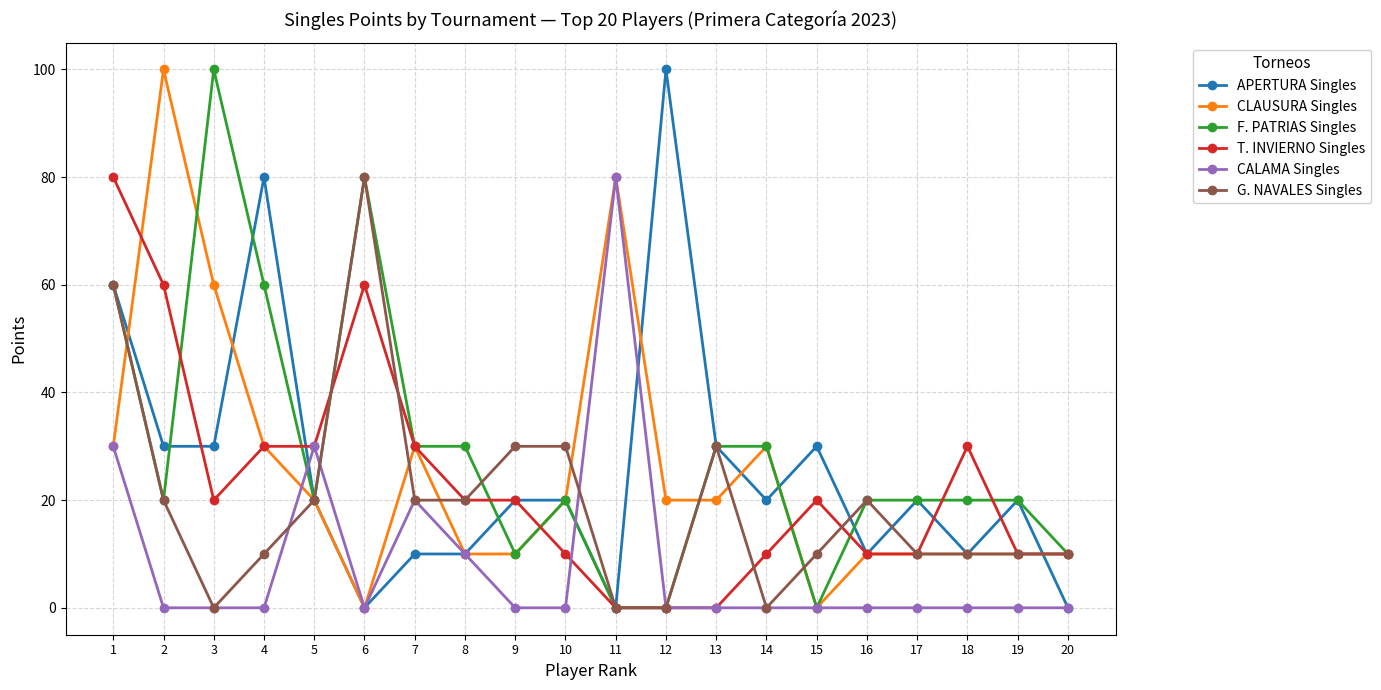

At which label is APERTURA Singles closest to 50?

1